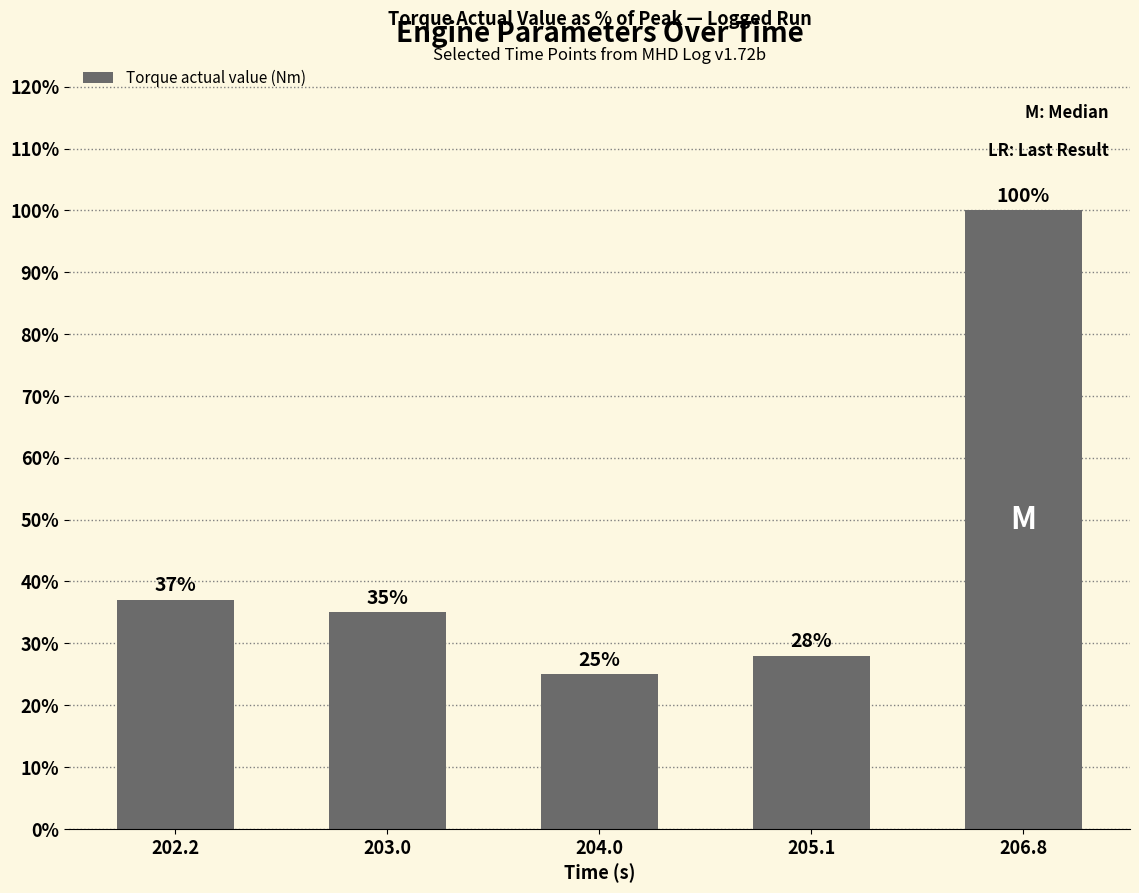

True or false: the data shows 35 at 203.0.

True